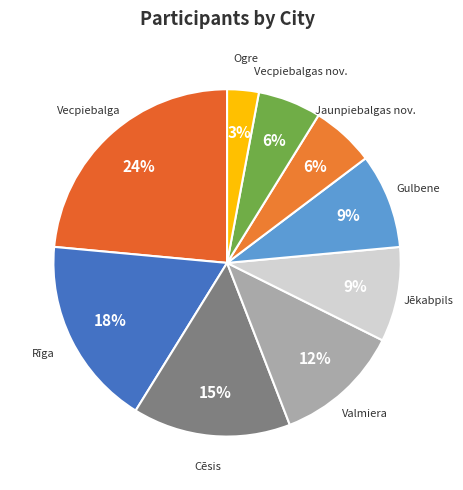

How many segments does this pie chart have?

9